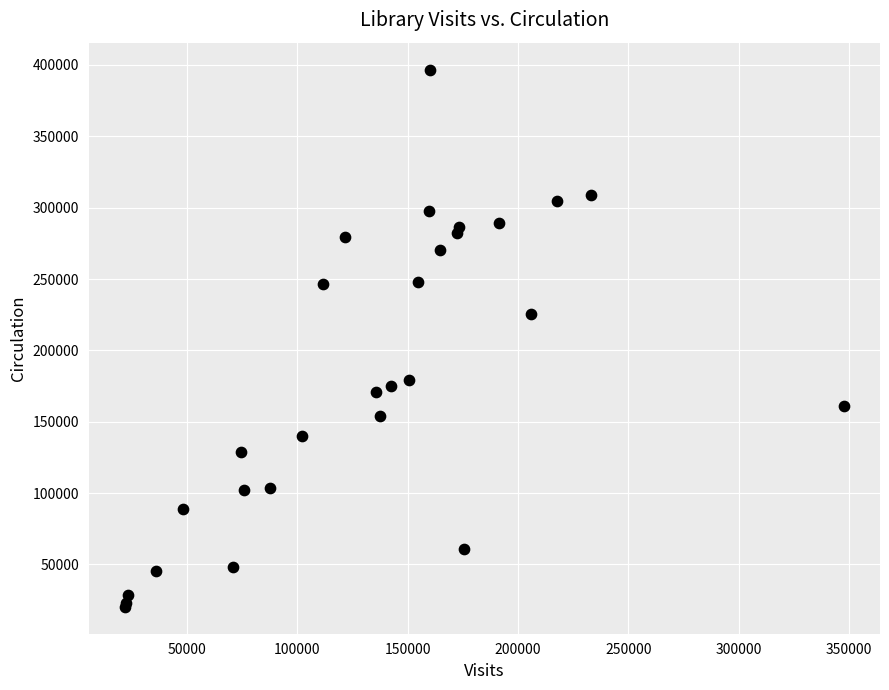

What Y value in the scatter plot is closest to 208524?

225245